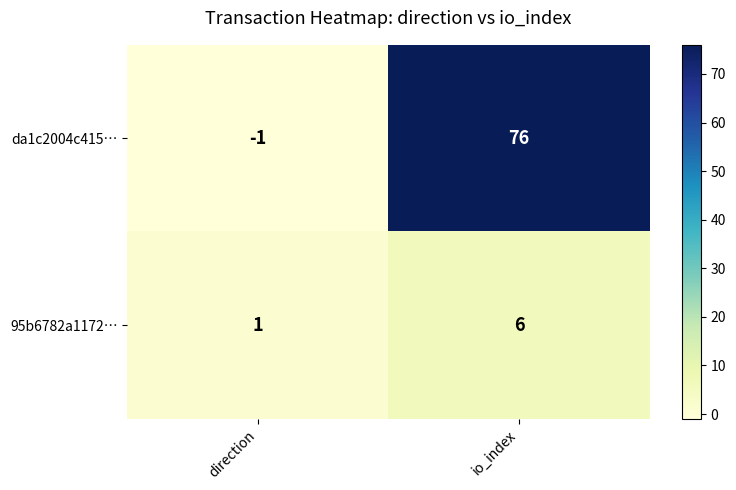

What is the difference between the highest and lowest values at io_index?

70